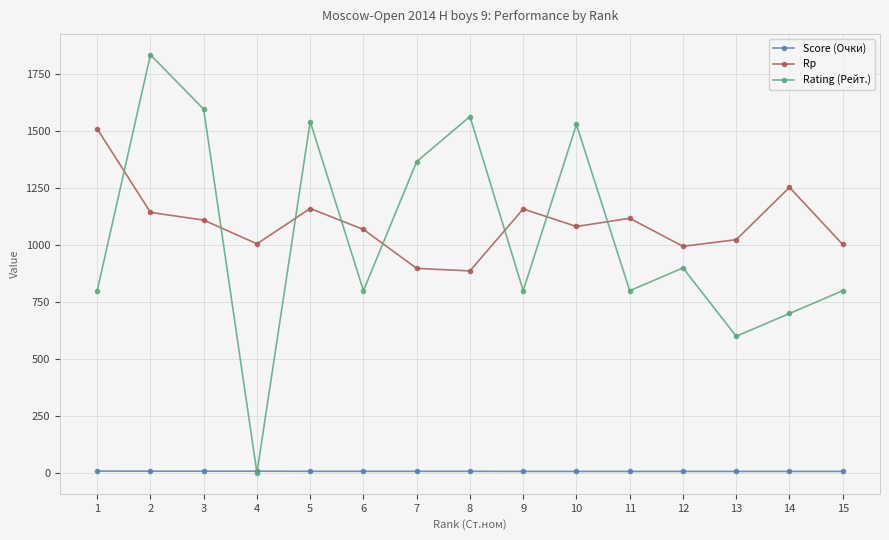

What is the highest value of the Rating (Рейт.) series?

1836.0